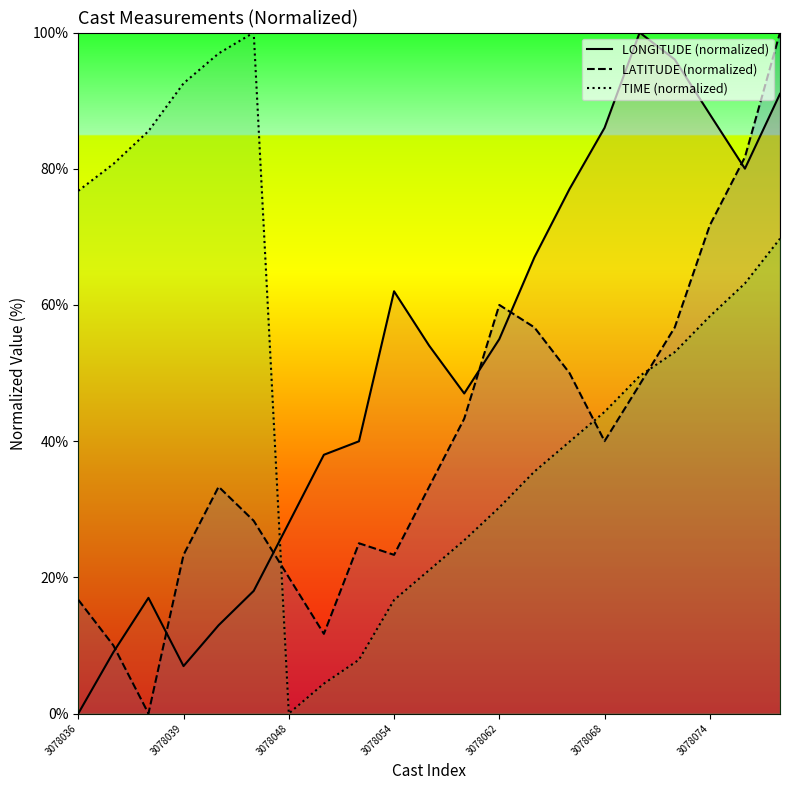

At which label is LATITUDE closest to 50?

3078065